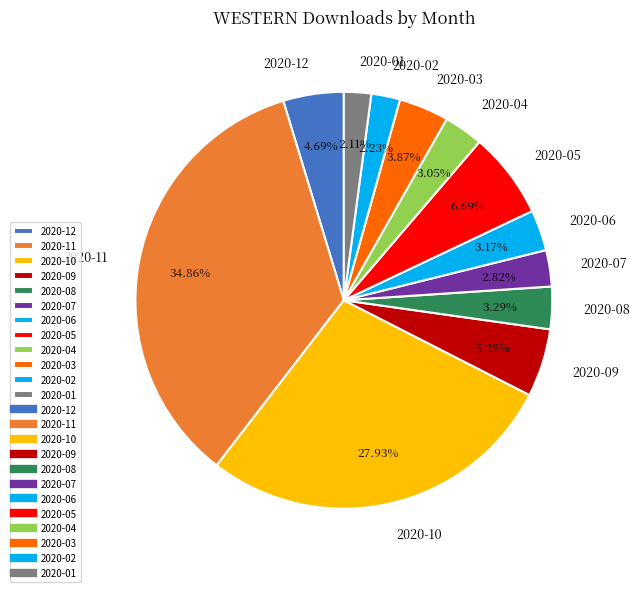

The 2020-08 slice represents 14% of the pie. True or false?

False